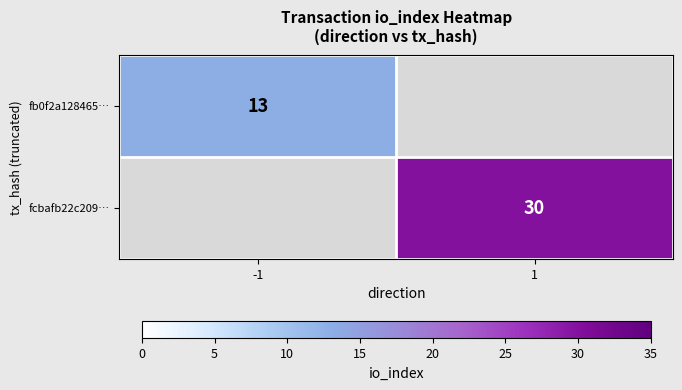

Is it true that fcbafb22c209… equals 30 at 1?

True